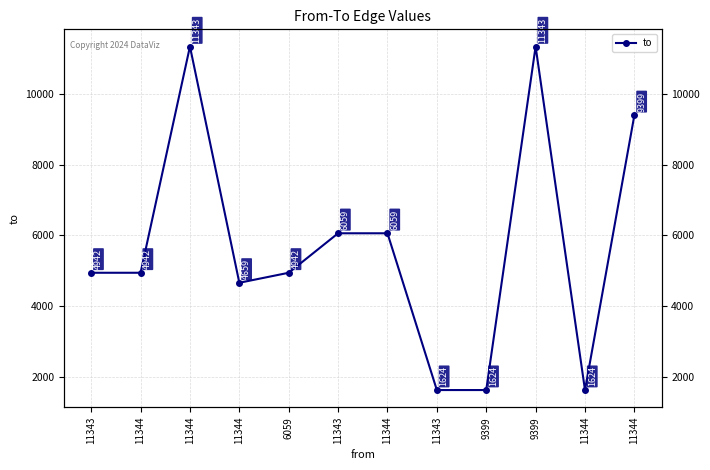

What is the change in value from 11344 to 9399?

+6401